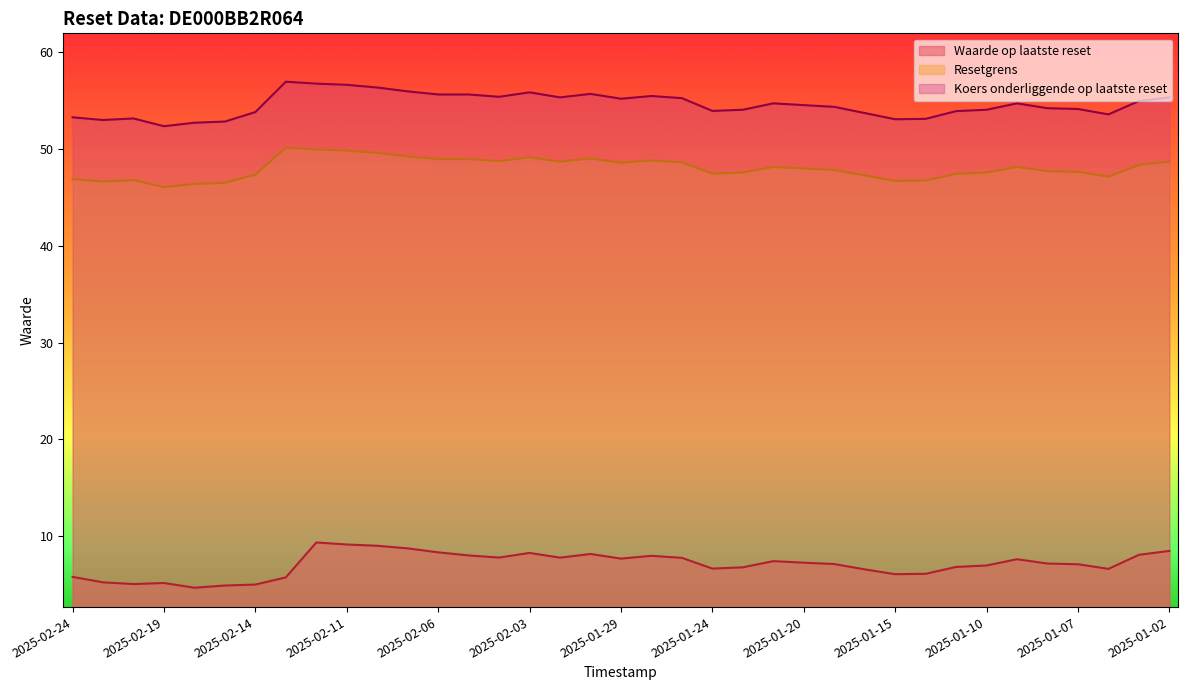

How many distinct data groups are displayed?

3